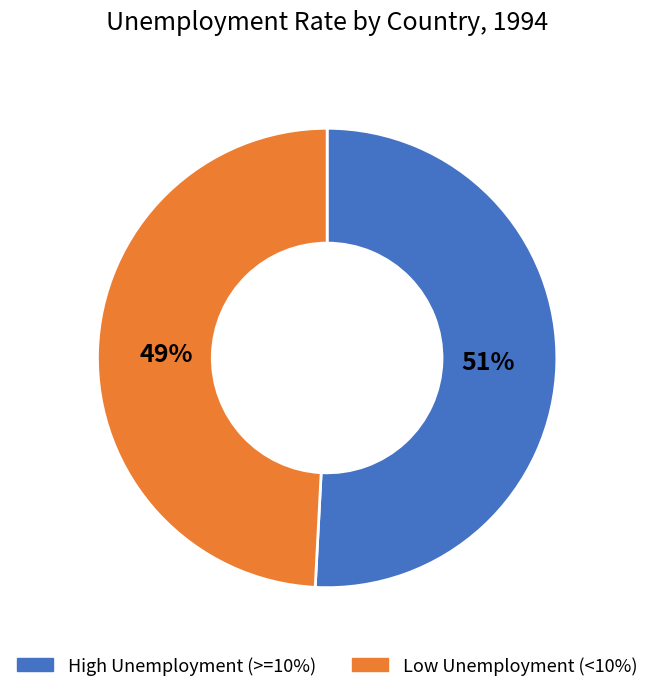

Does any single category account for the majority?

Yes